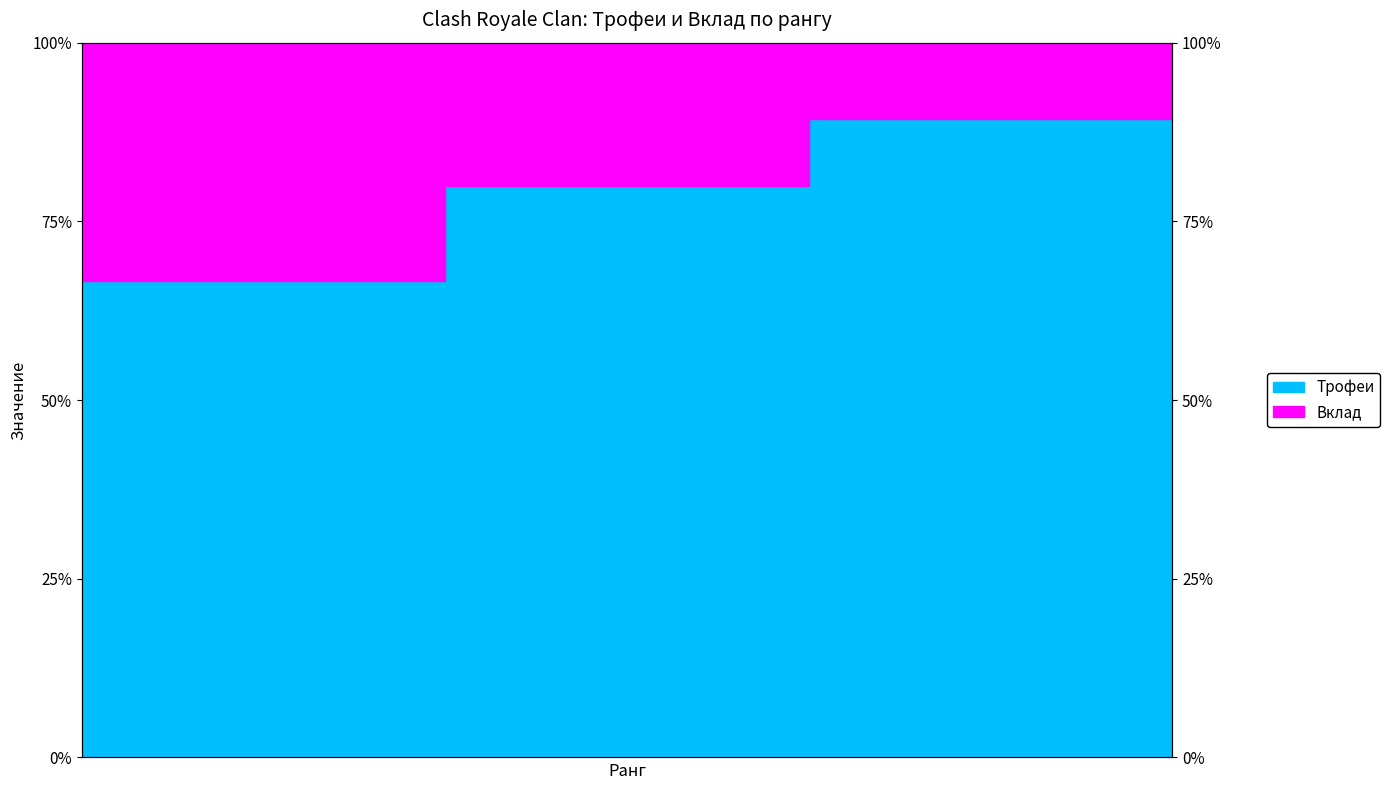

Does the chart have visible grid lines?

Yes